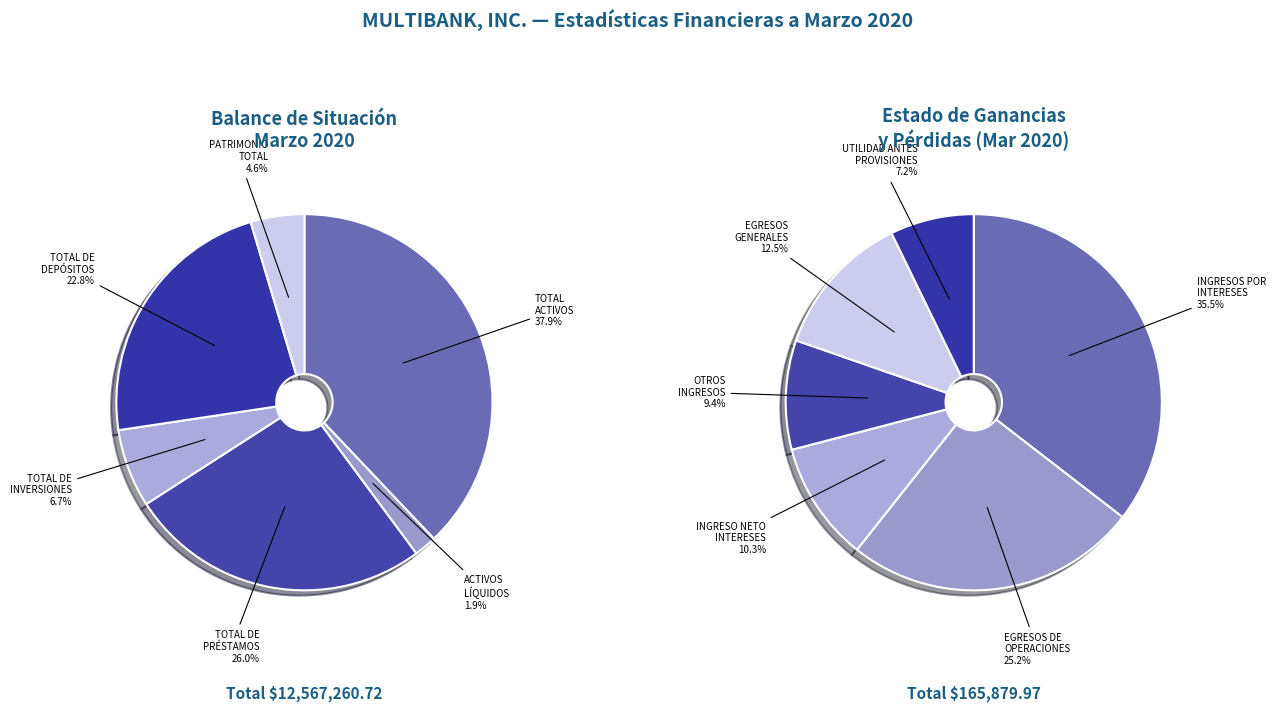

Which has a higher value, ACTIVOS LIQUIDOS or PATRIMONIO TOTAL?

PATRIMONIO TOTAL